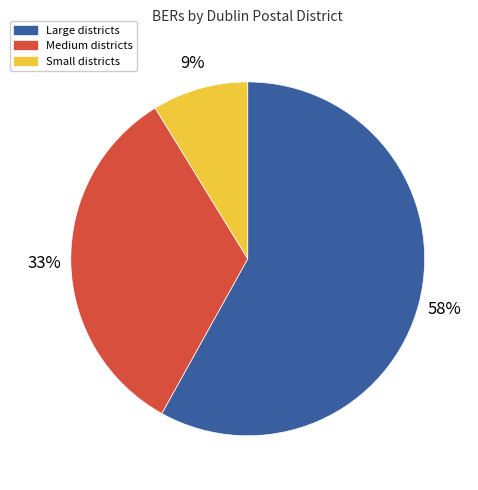

Which category has the smallest portion of the pie?

Small districts